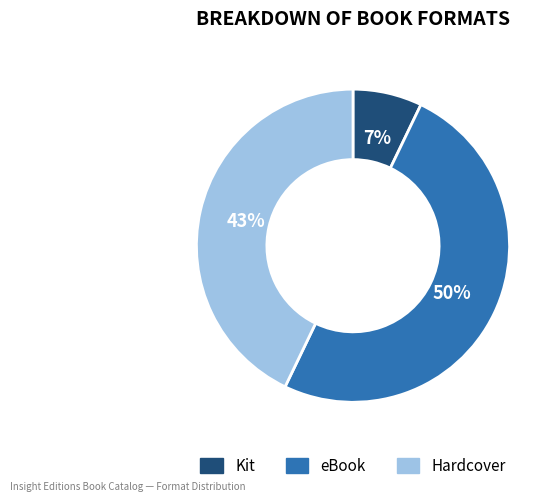

Rank the categories by value from highest to lowest.

eBook, Hardcover, Kit